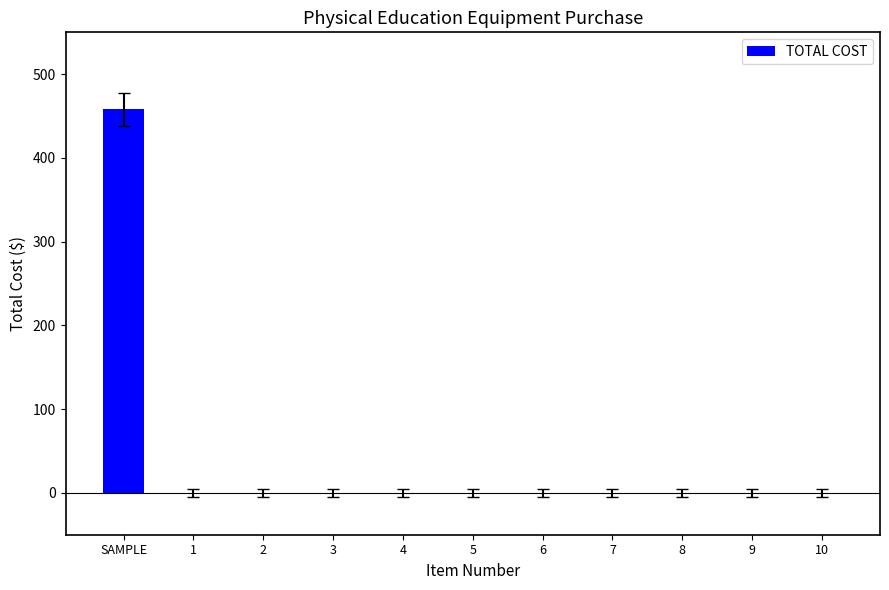

What is the sum of all values?

458